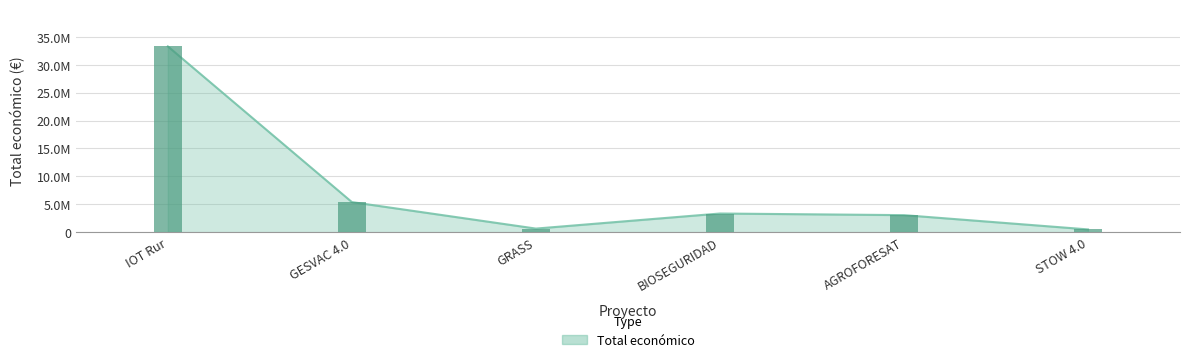

List the labels in order of value, smallest first.

STOW 4.0, GRASS, AGROFORESAT, BIOSEGURIDAD, GESVAC 4.0, IOT Rur